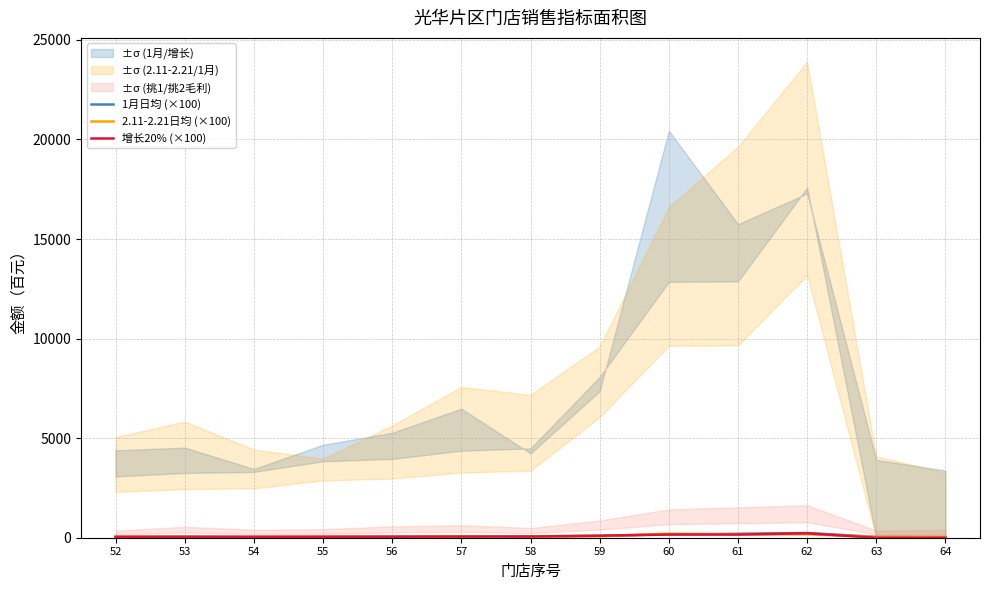

Is it true that 增长20% (×100) equals 160.6 at 60?

True